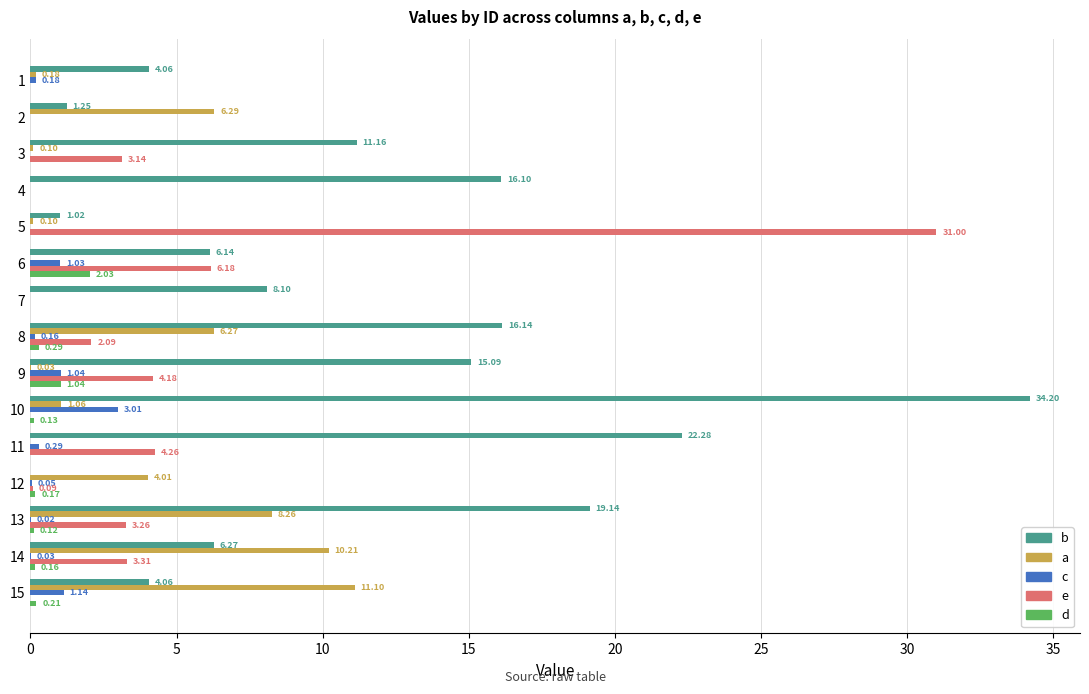

Between 8 and 9, which series saw the biggest shift?

a